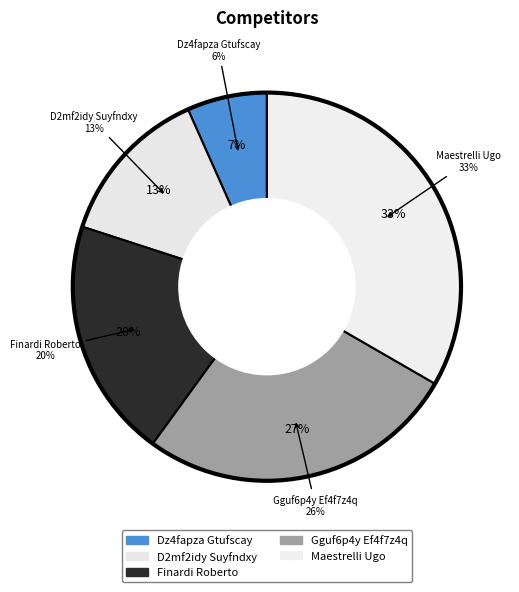

To the nearest percent, what is the combined percentage of Dz4fapza Gtufscay and Maestrelli Ugo?

40%